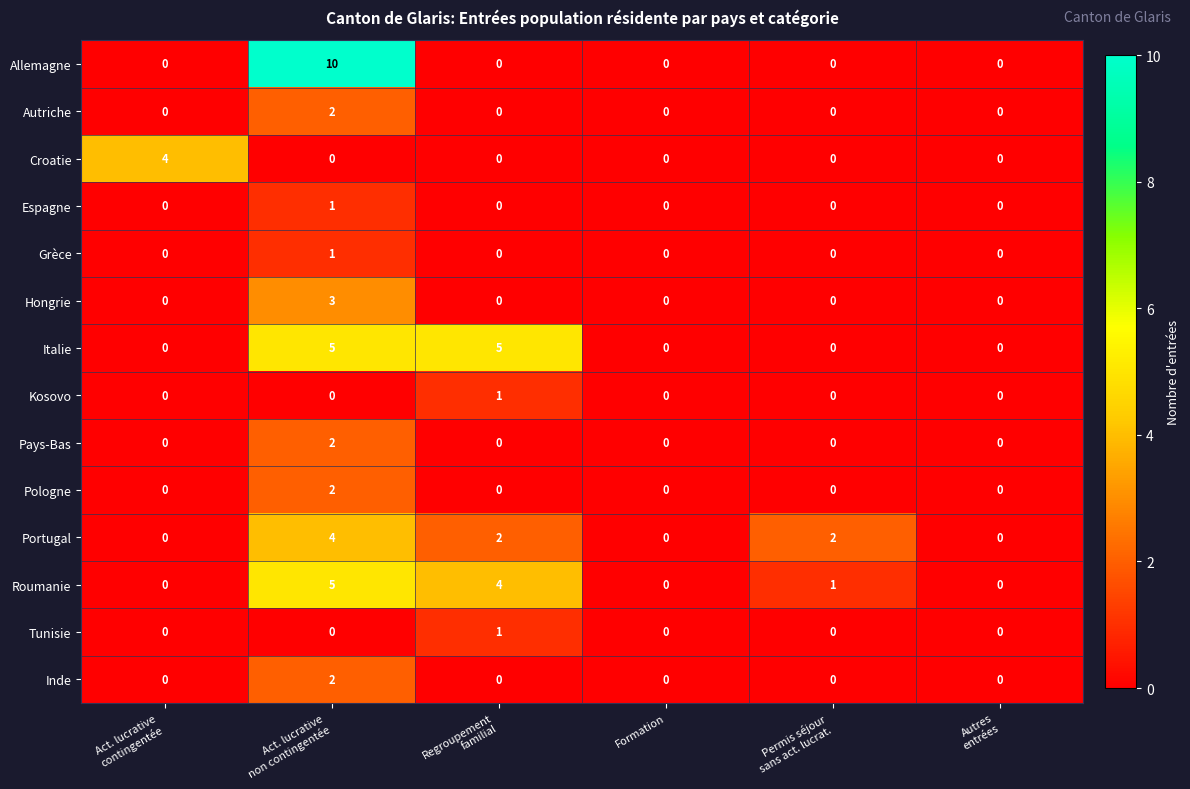

Is it true that Roumanie equals 0 at Formation?

True